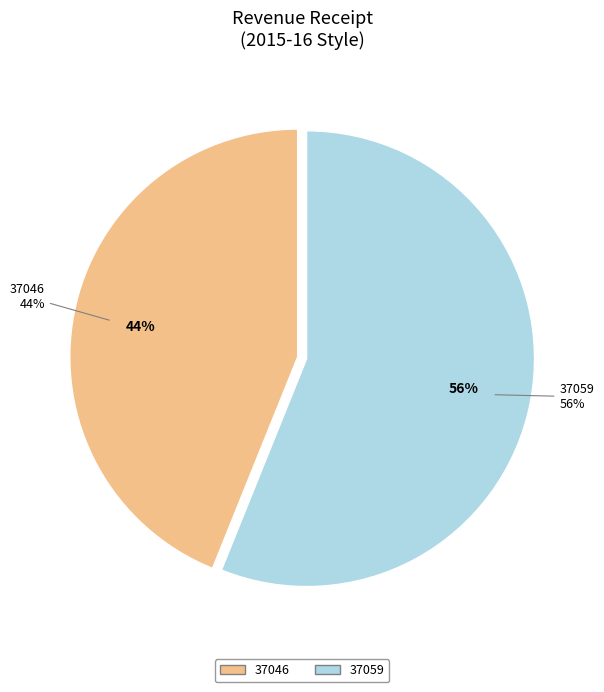

Which category has the biggest portion of the pie?

37059